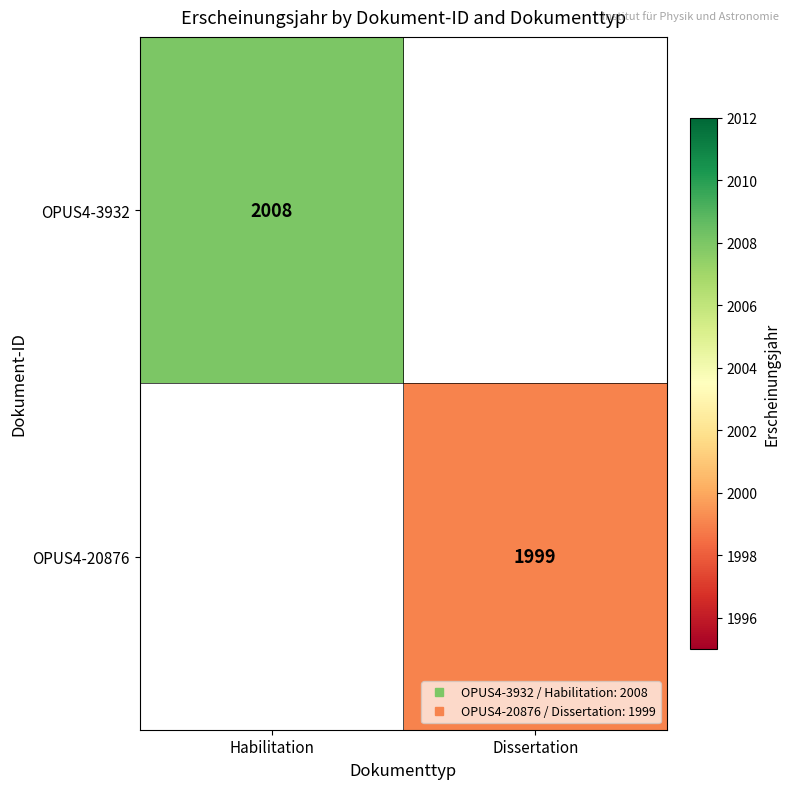

Between Dissertation and Habilitation, which is larger?

Habilitation